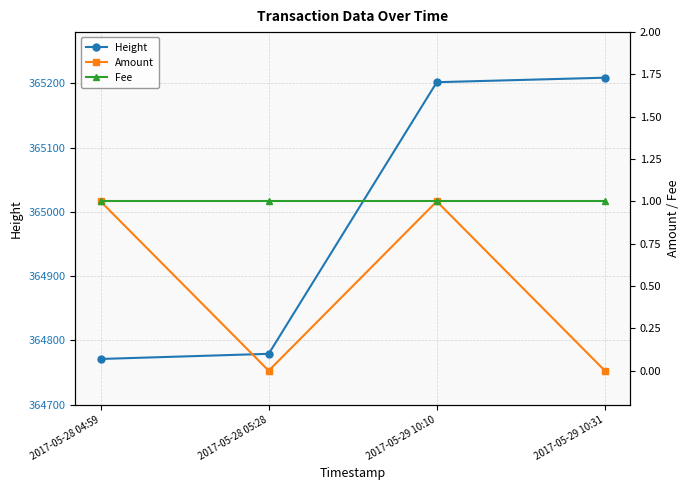

How many series are shown in this chart?

3